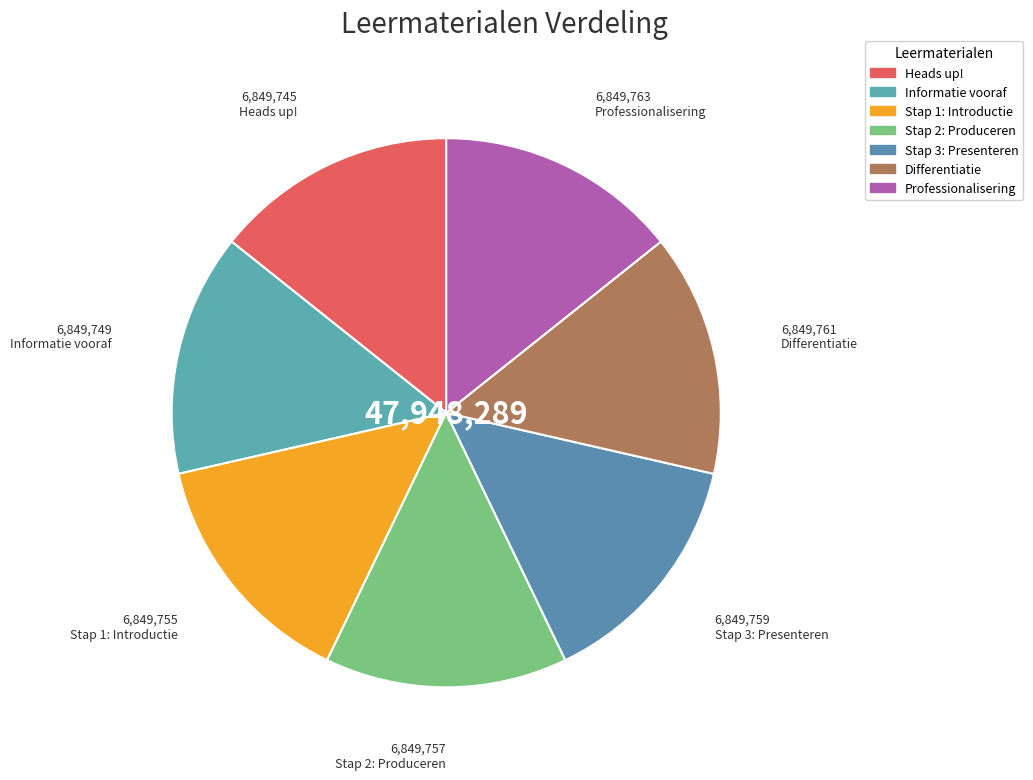

How many segments does this pie chart have?

7